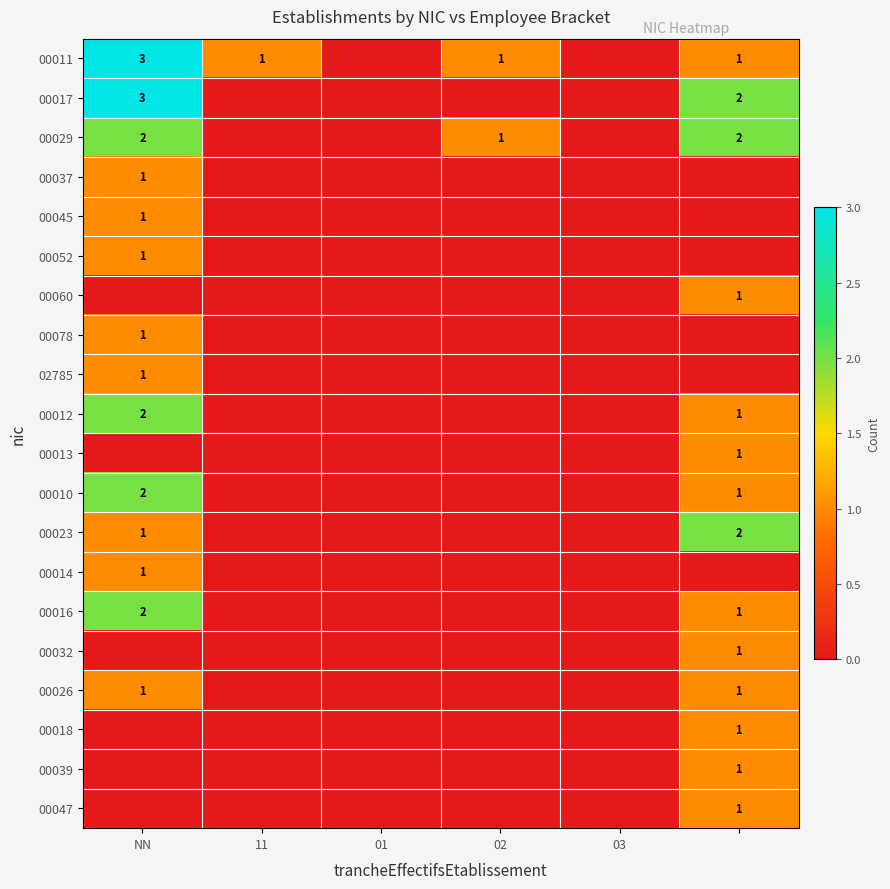

The 00014 series shows 1 at NN. True or false?

True